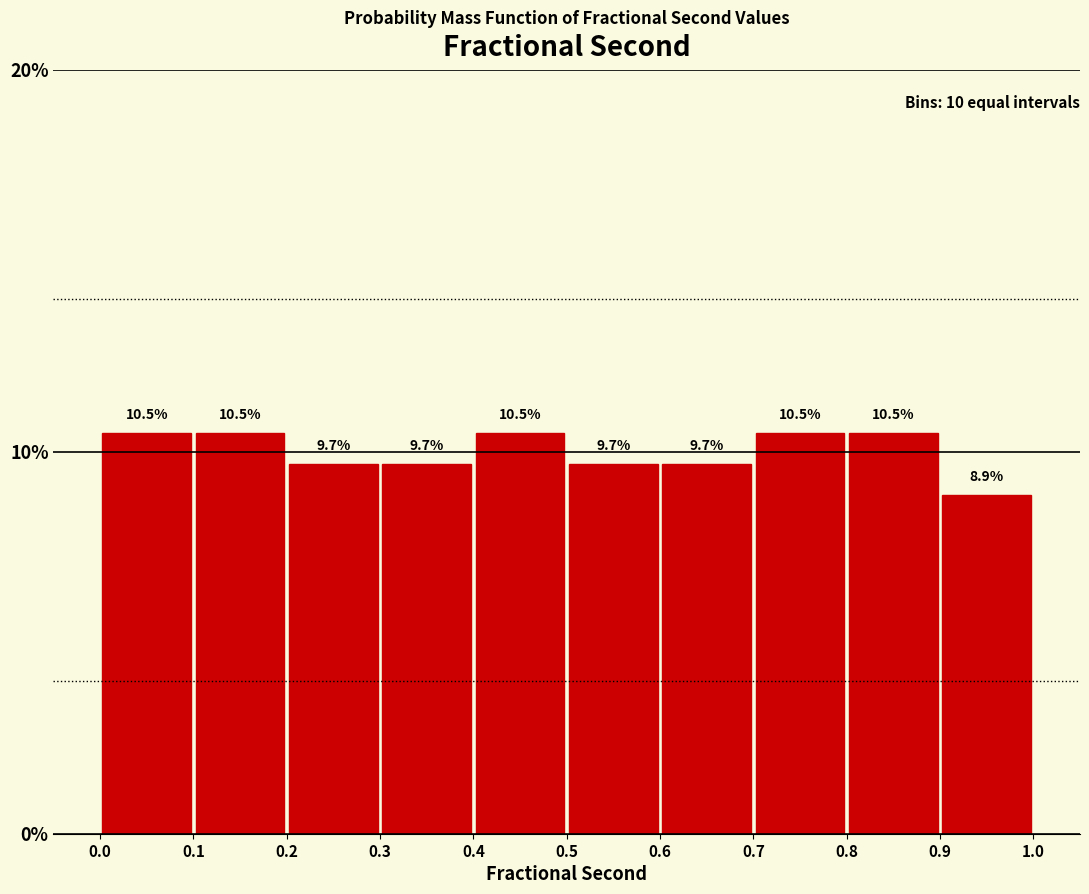

Reading left to right, transcribe this chart: for each bar, give the range it covers on the x-axis and its height.

0.0 to 0.1: 10.5
0.1 to 0.2: 10.5
0.2 to 0.3: 9.7
0.3 to 0.4: 9.7
0.4 to 0.5: 10.5
0.5 to 0.6: 9.7
0.6 to 0.7: 9.7
0.7 to 0.8: 10.5
0.8 to 0.9: 10.5
0.9 to 1.0: 8.9